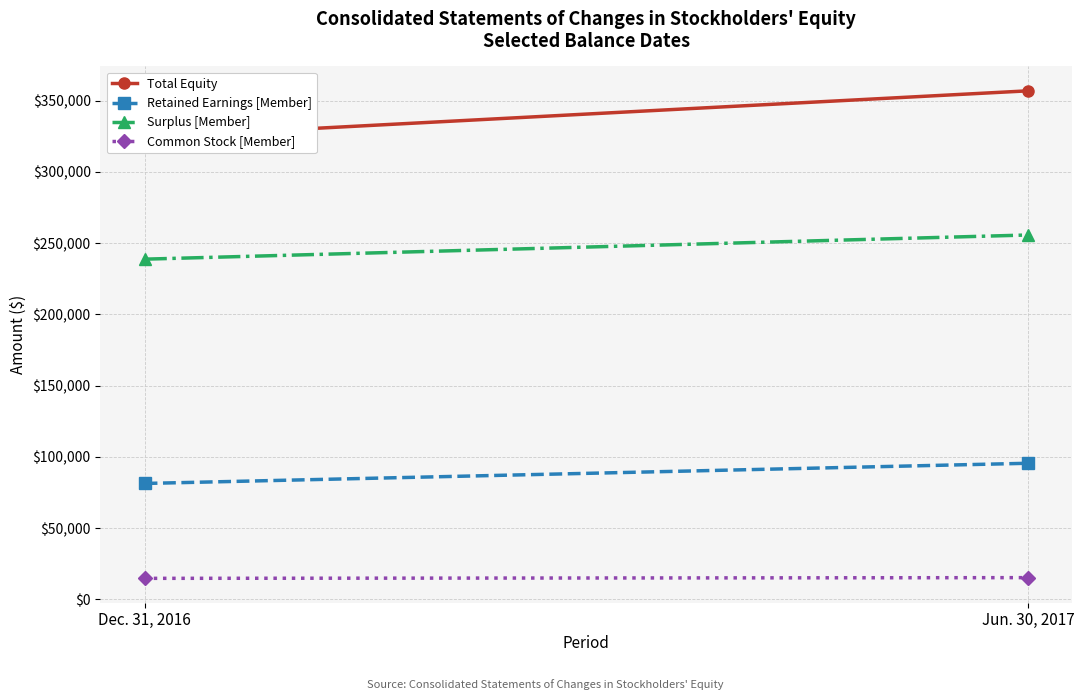

At which category does the chart reach its peak across all series?

Jun. 30, 2017